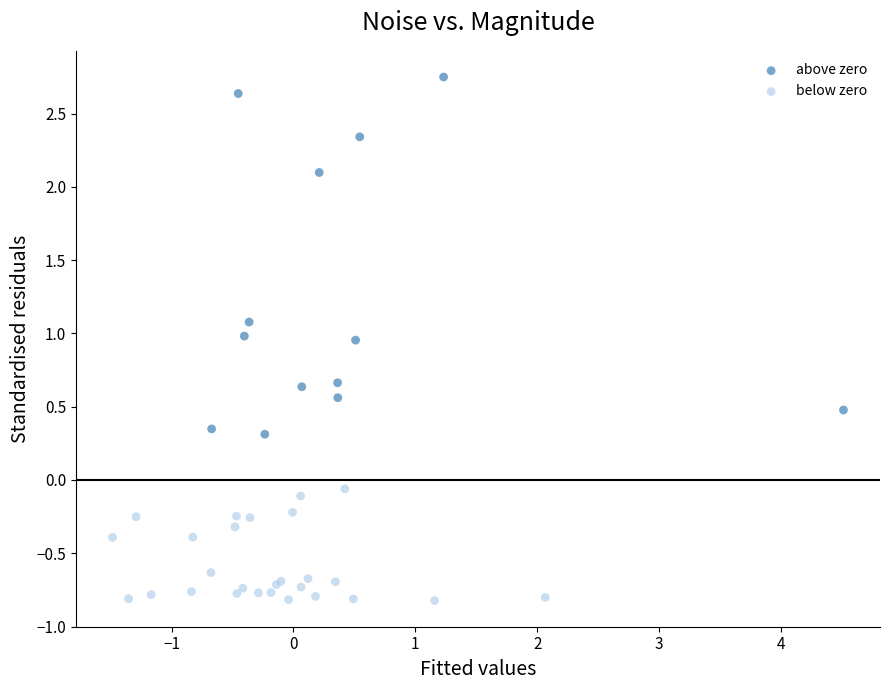

Which series contains the highest Y value?

above zero